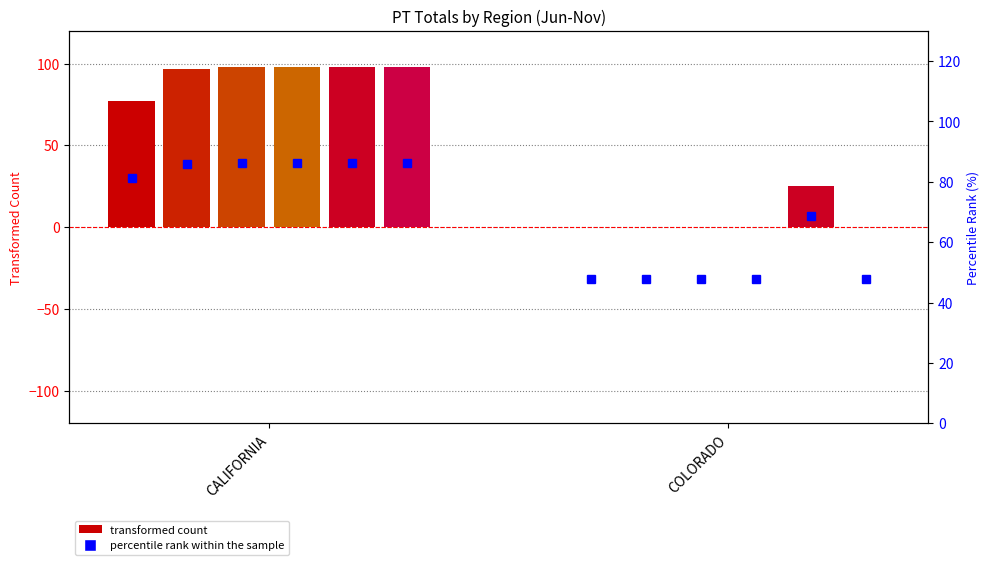

Which series has the widest spread of values?

Aug